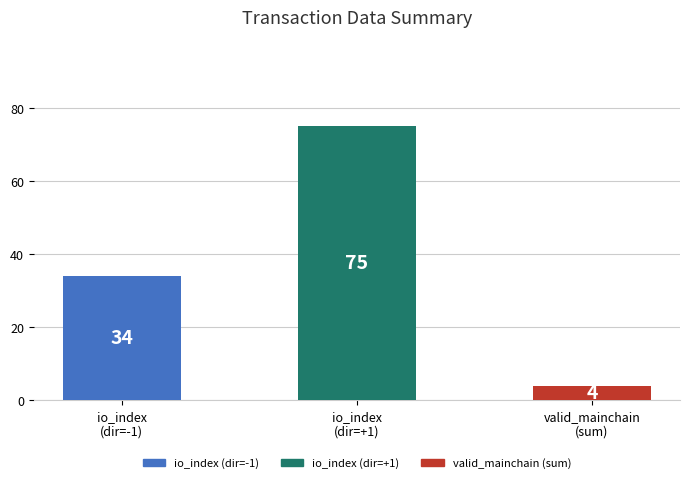

What is the maximum value shown in the chart?

75